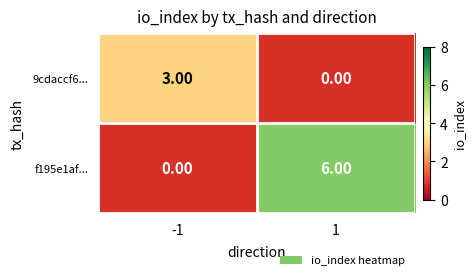

Which category has the lowest value in the f195e1af... series?

-1